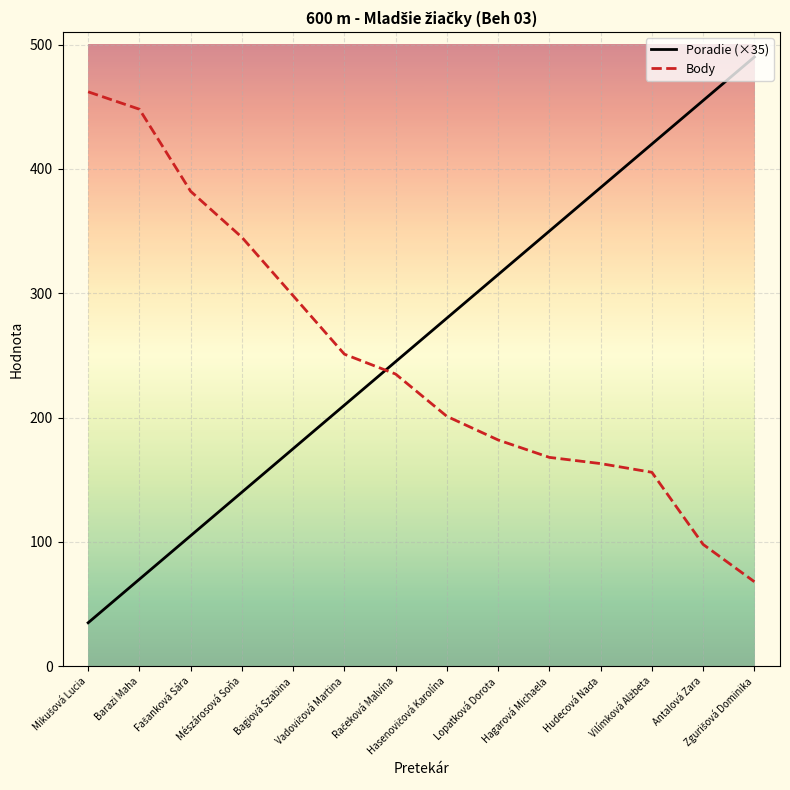

Which series ends up on top after the final intersection of Poradie (×35) and Body?

Poradie (×35)